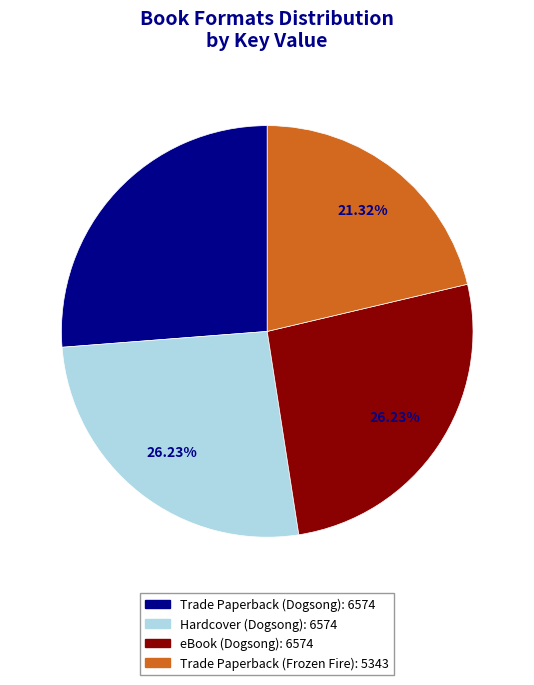

To the nearest percent, what is the combined percentage of Trade Paperback (Frozen Fire) and Hardcover (Dogsong)?

48%